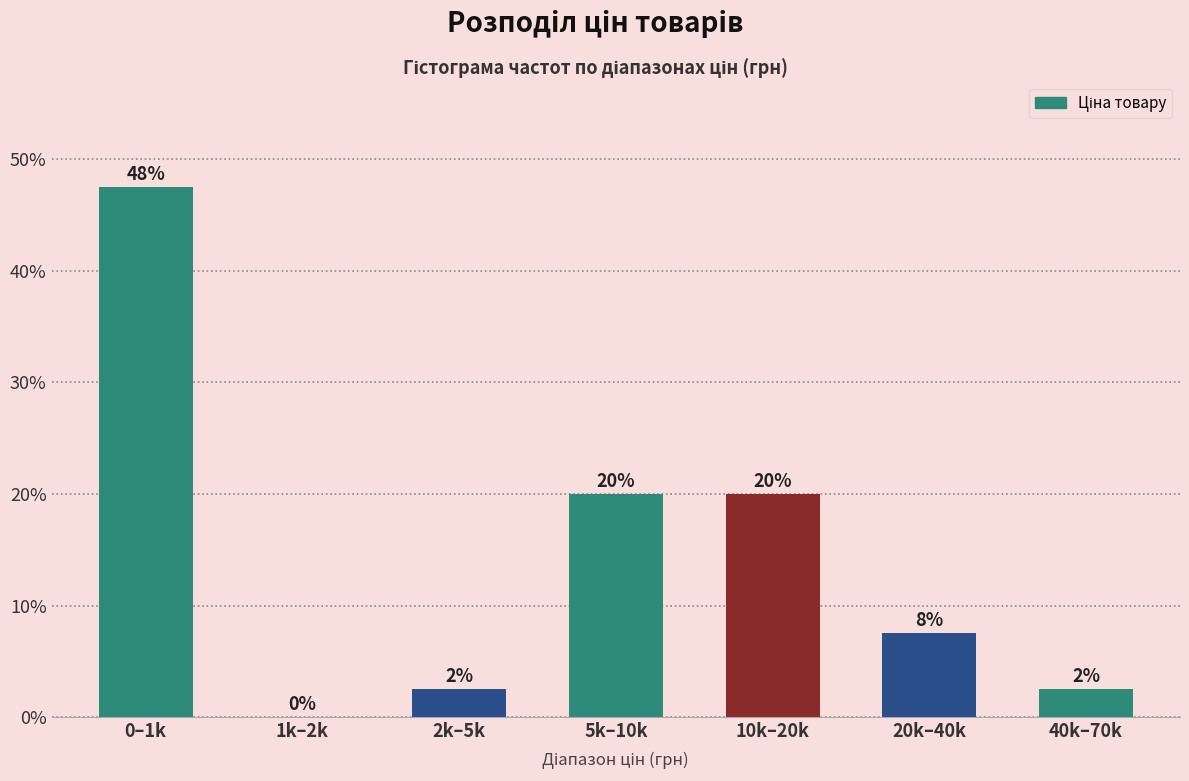

Are the bars horizontal?

No